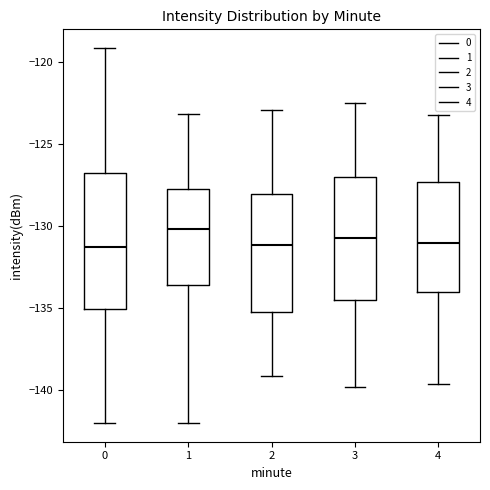

Which box's median line is the highest?

1